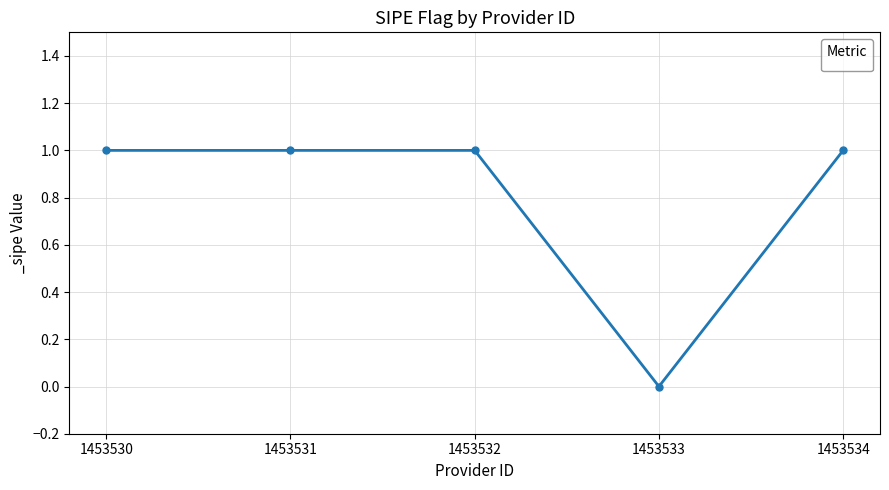

Is this an area chart (filled region under the line)?

No